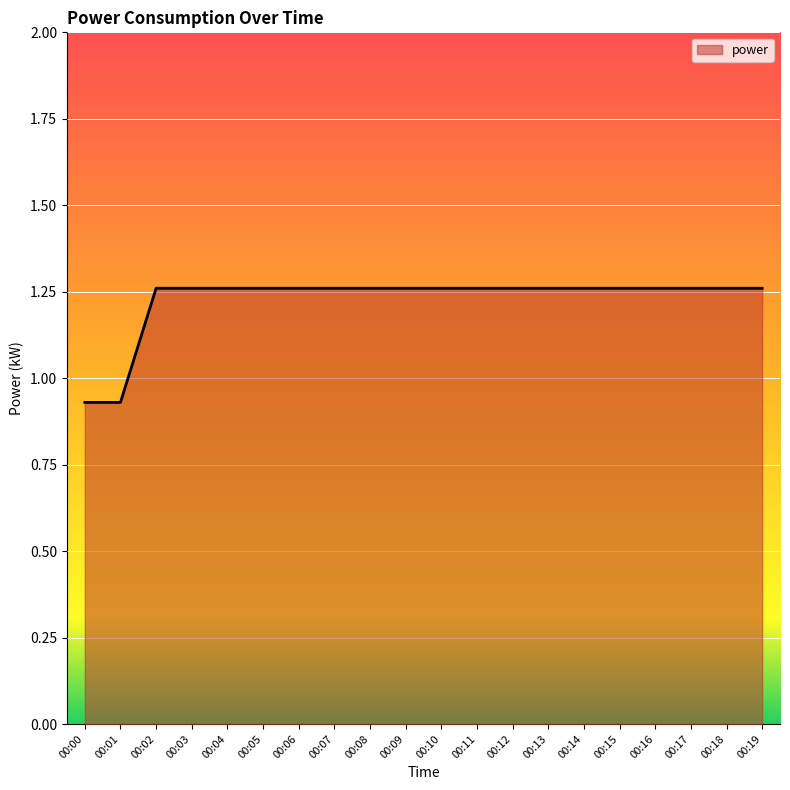

The value at 00:06 is 0.3. True or false?

False